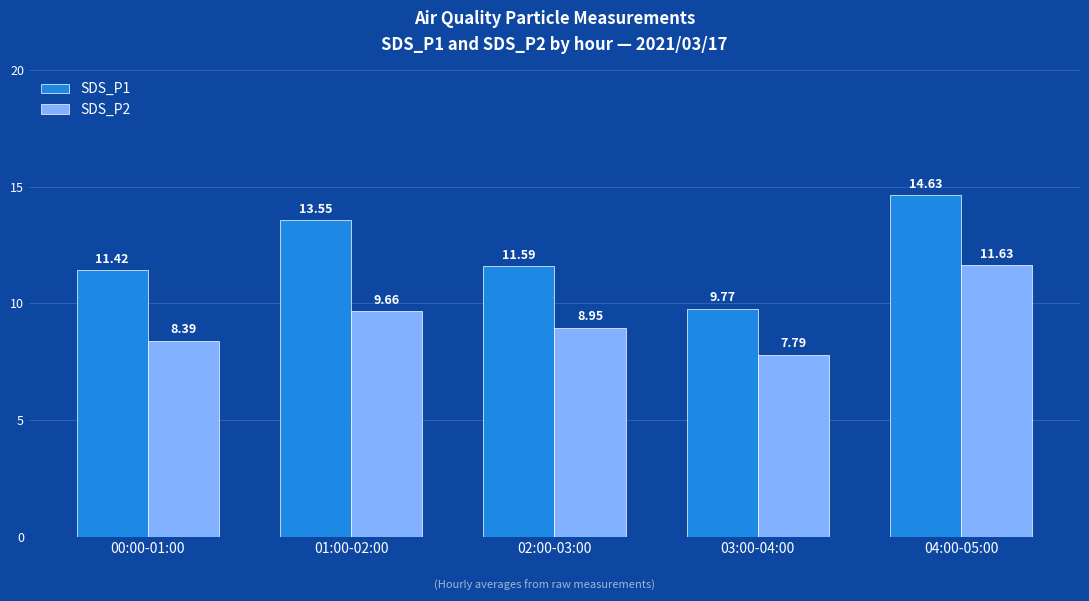

What position from the right is 02:00-03:00?

3